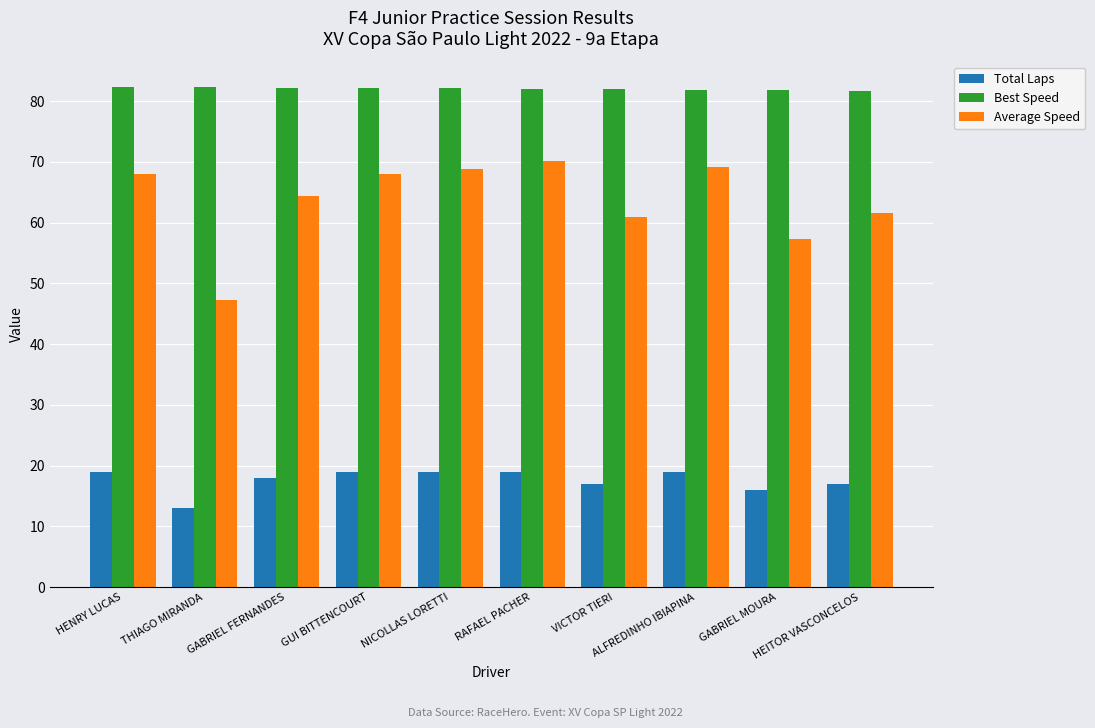

What is the label of the 9th bar from the left?

GABRIEL MOURA